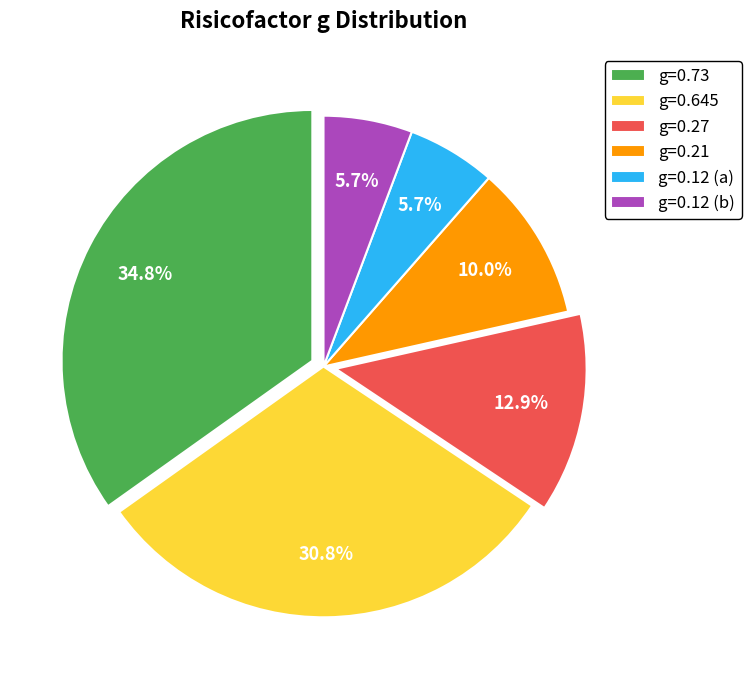

What portion of the pie excludes g=0.21?

90.0%